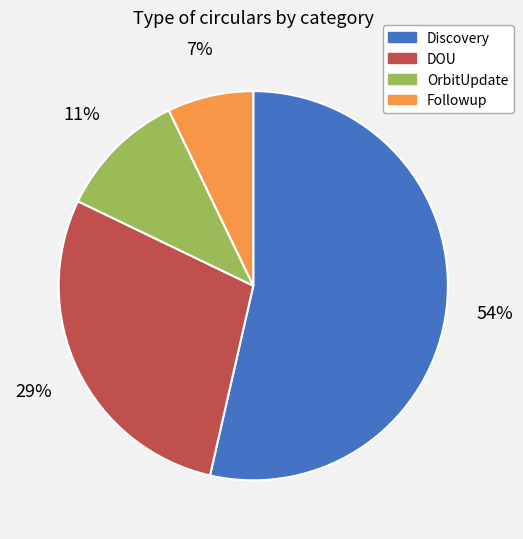

How many slices are in this pie chart?

4